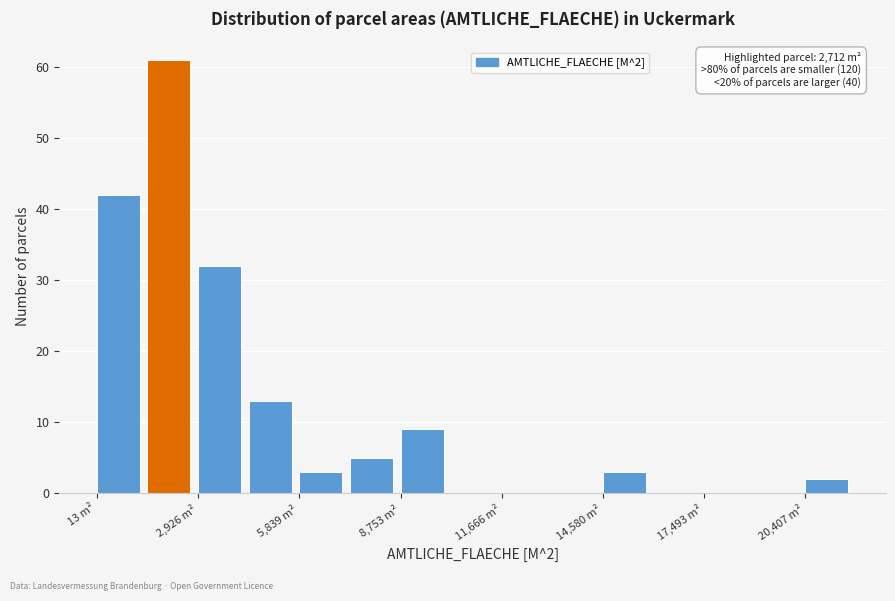

Read against the x-axis, roughly where is the centre of the tallest bar?

2000